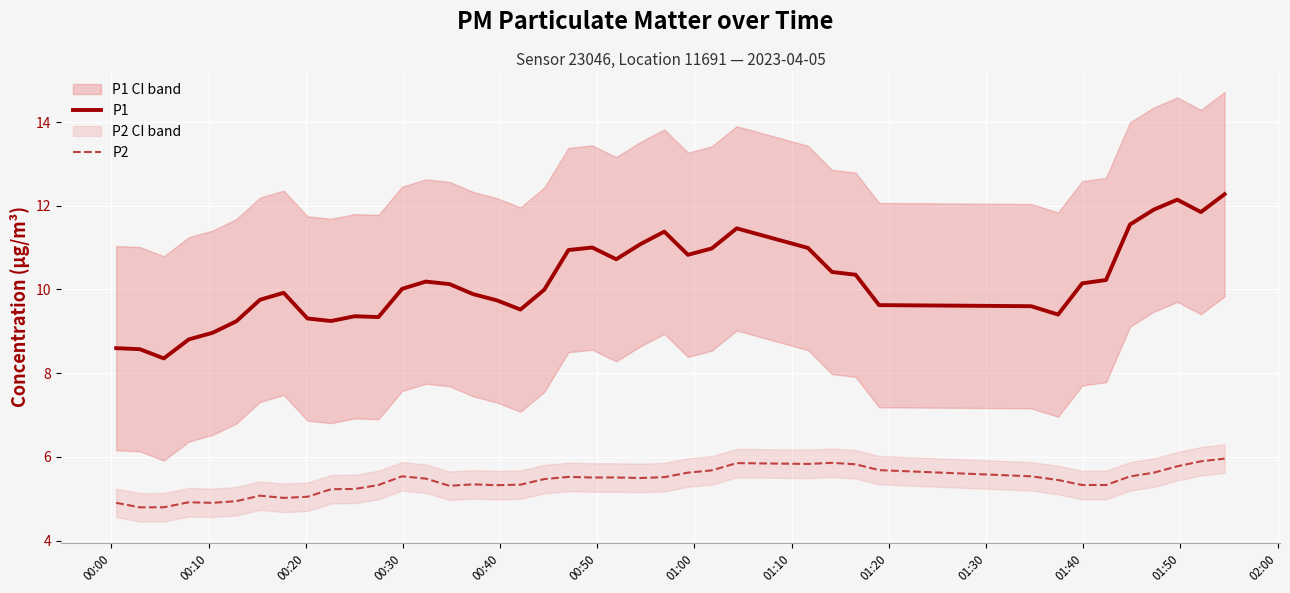

What is the lowest value of the P2 series?

4.8